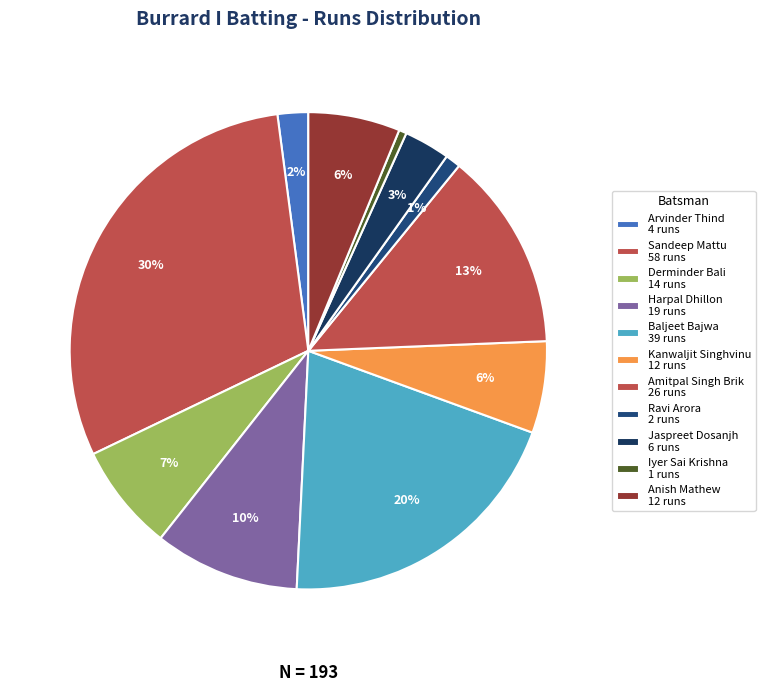

How many slices are in this pie chart?

11